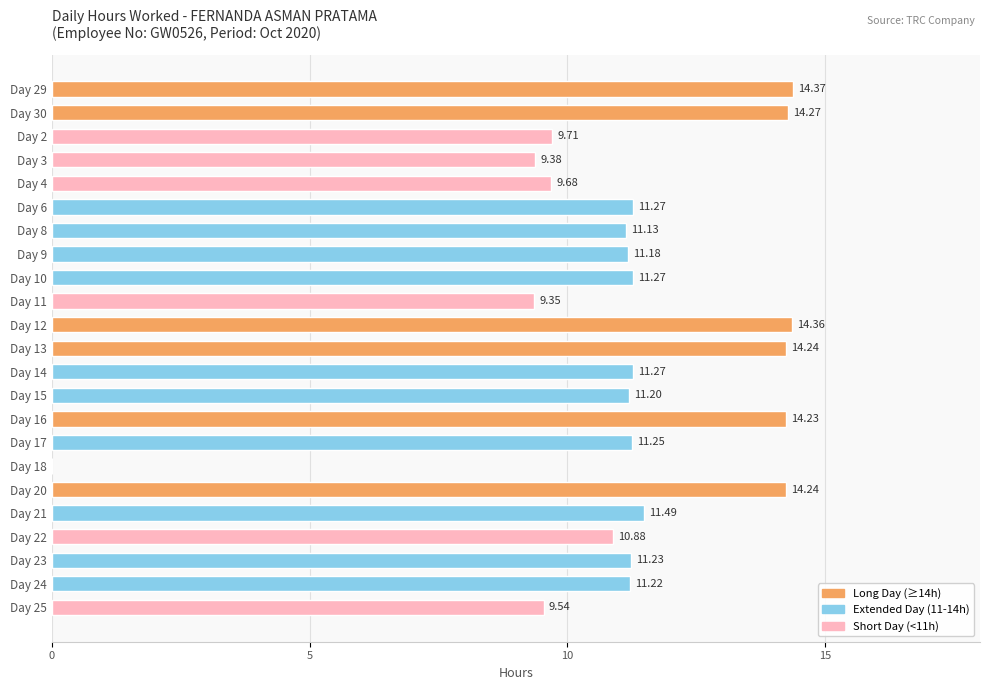

What is the sum of the values at Day 4 and Day 25?

19.2